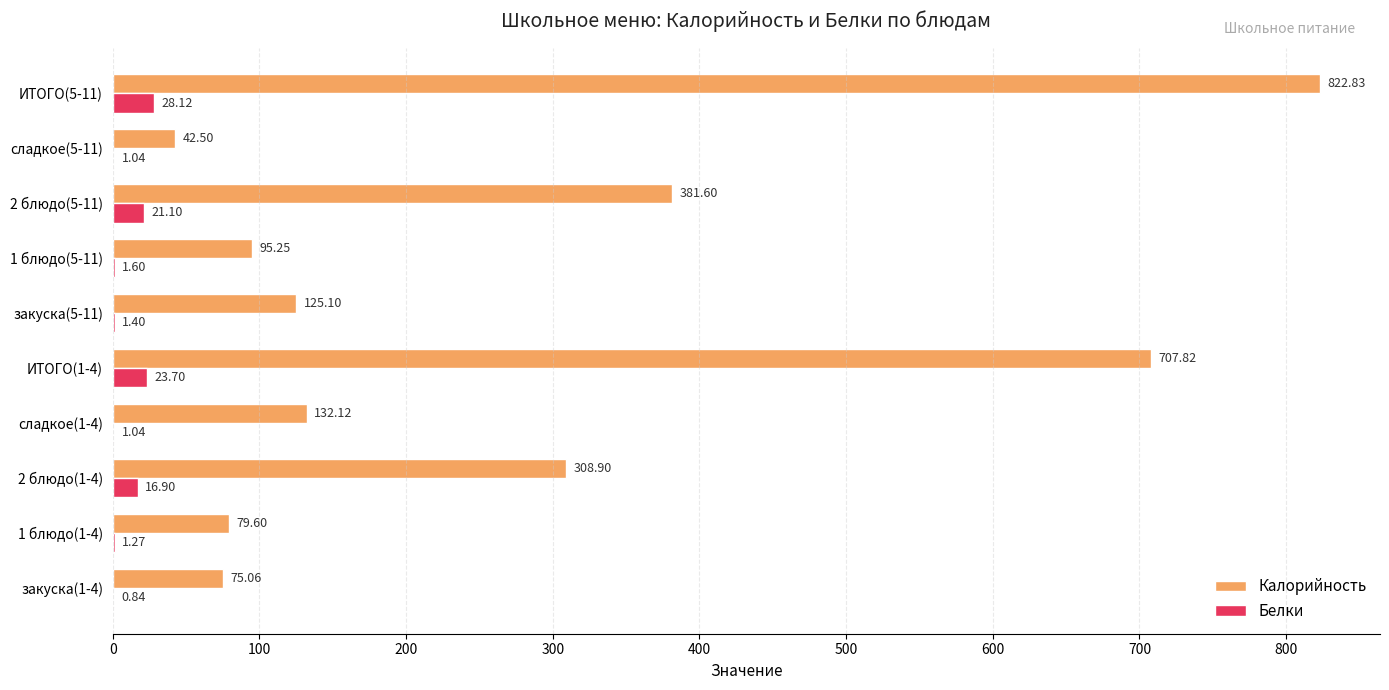

Where is Белки nearest to the value 14?

2 блюдо(1-4)